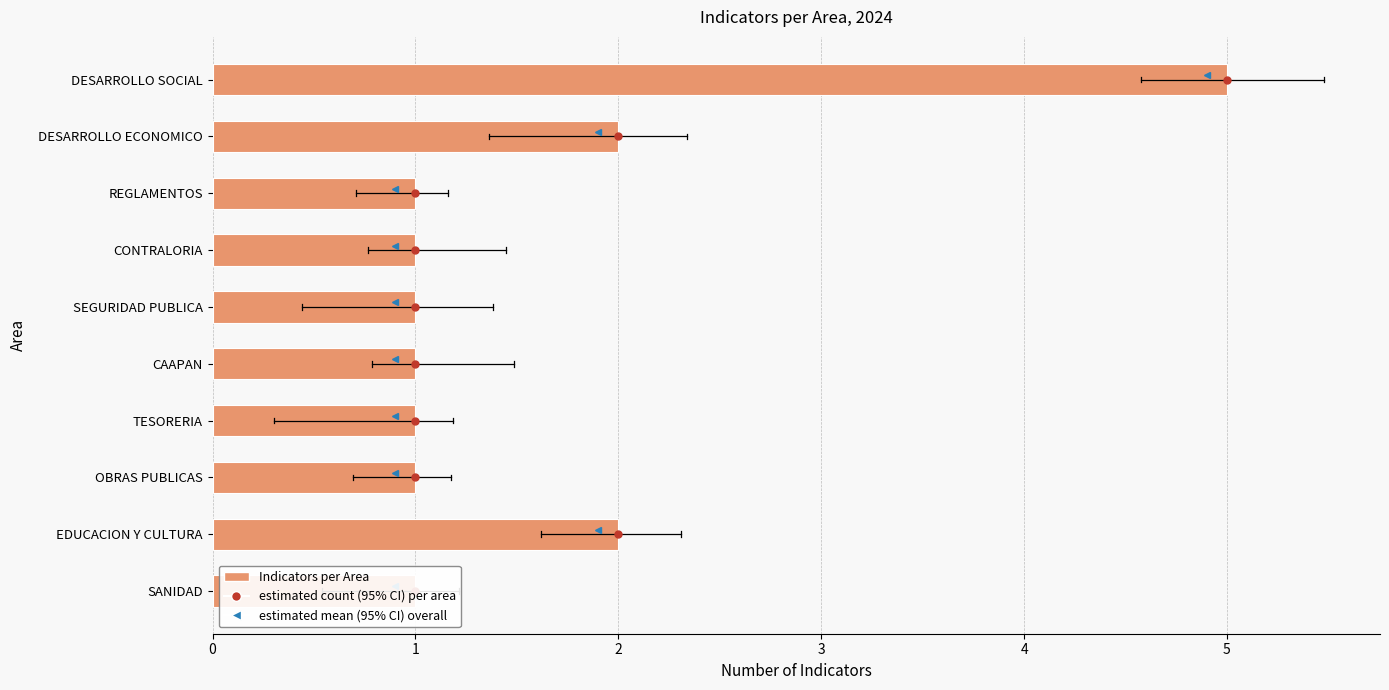

List the labels in order of value, largest first.

DESARROLLO SOCIAL, DESARROLLO ECONOMICO, EDUCACION Y CULTURA, REGLAMENTOS, CONTRALORIA, SEGURIDAD PUBLICA, CAAPAN, TESORERIA, OBRAS PUBLICAS, SANIDAD